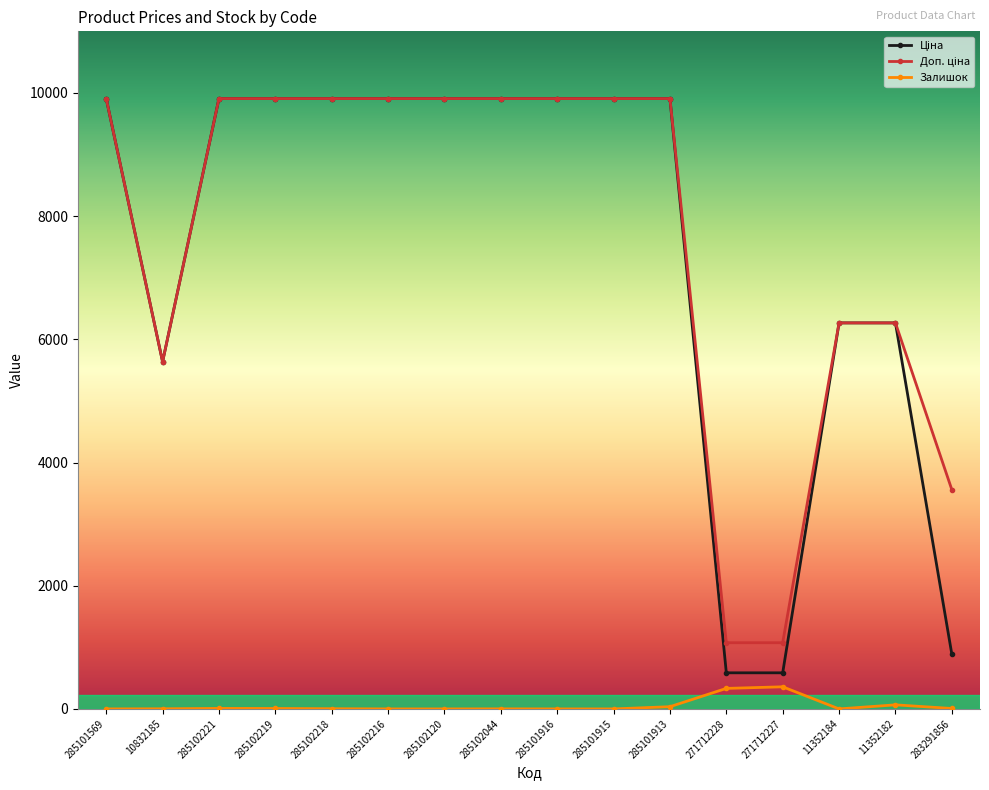

What is the greatest value displayed?

9908.5